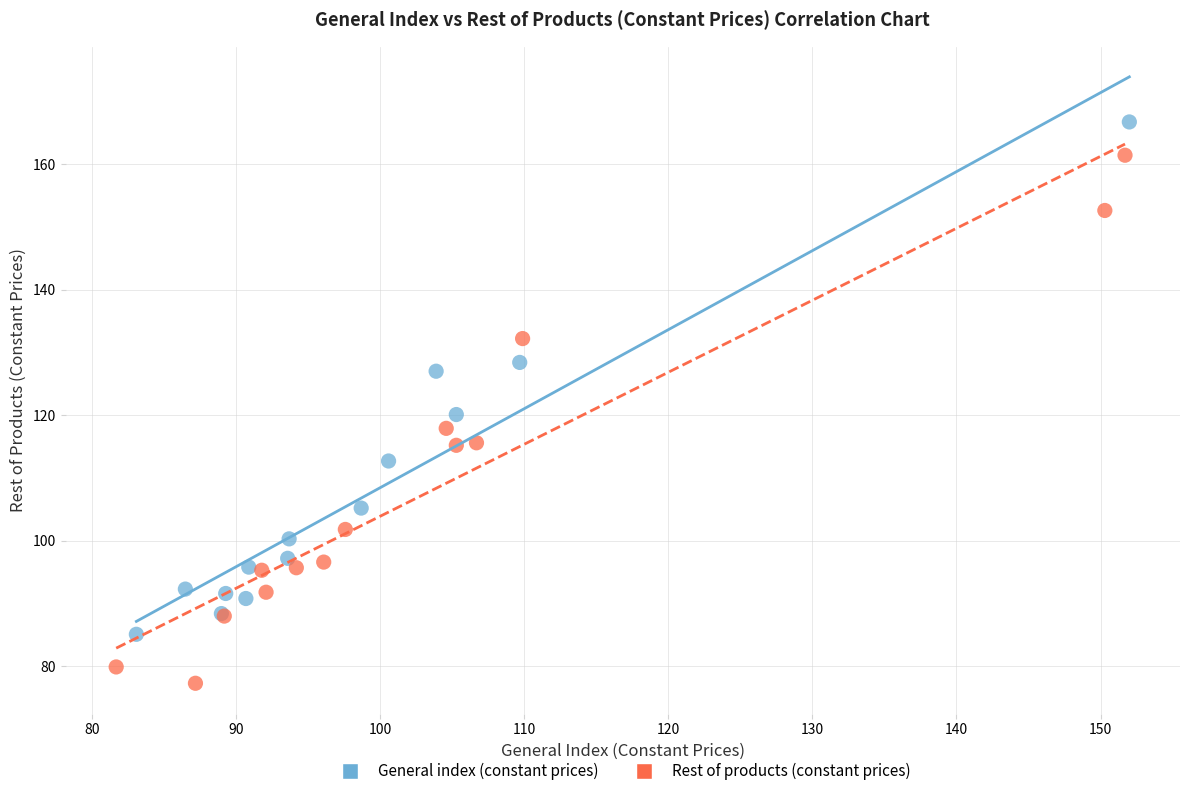

Which series reaches the minimum Y coordinate?

Rest of products (constant prices)